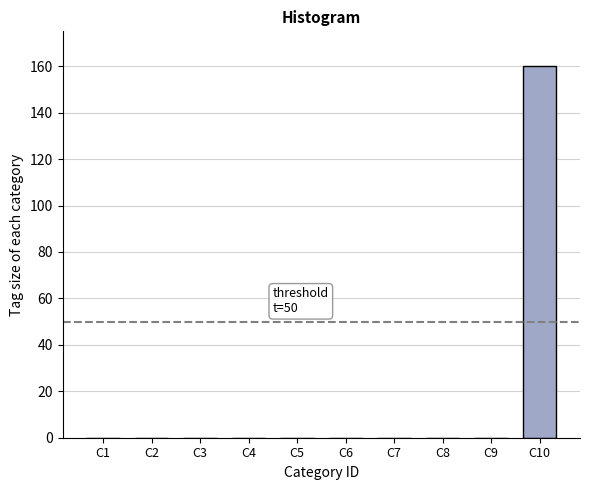

Reading right to left, transcribe all the data shown in this chart.

C10=160	C9=0	C8=0	C7=0	C6=0	C5=0	C4=0	C3=0	C2=0	C1=0